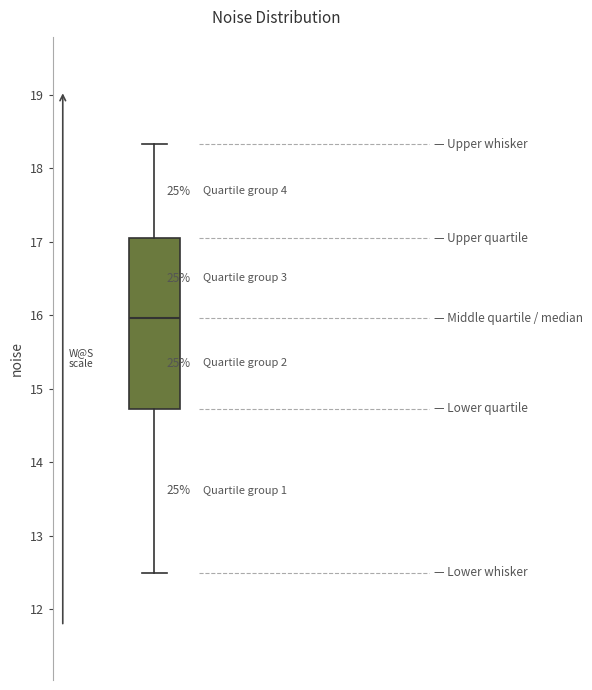

Transcribe this box plot: give where the median line is, the range the box spans, and where the two whiskers end, as read against the y-axis. The values are not printed on the chart, so give them approximately, as read against the axis.

median 16.0, box 14.7 to 17.1, whiskers 12.5 to 18.3